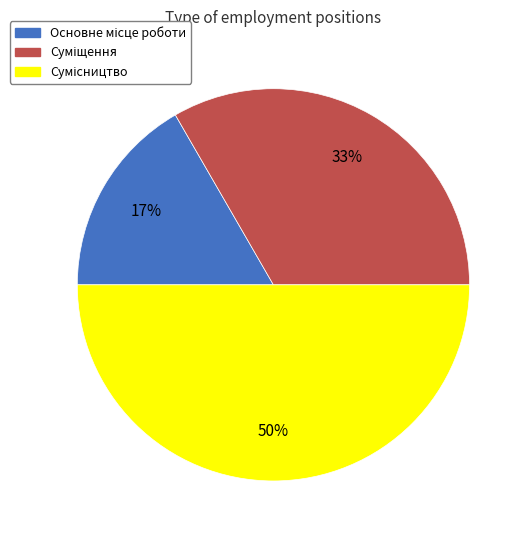

To the nearest percent, what is the difference between the largest and smallest slice percentages?

33%